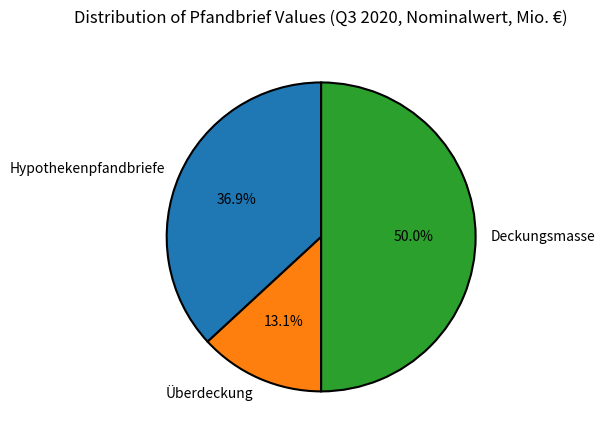

To the nearest percent, what percentage of the pie is Hypothekenpfandbriefe?

37%